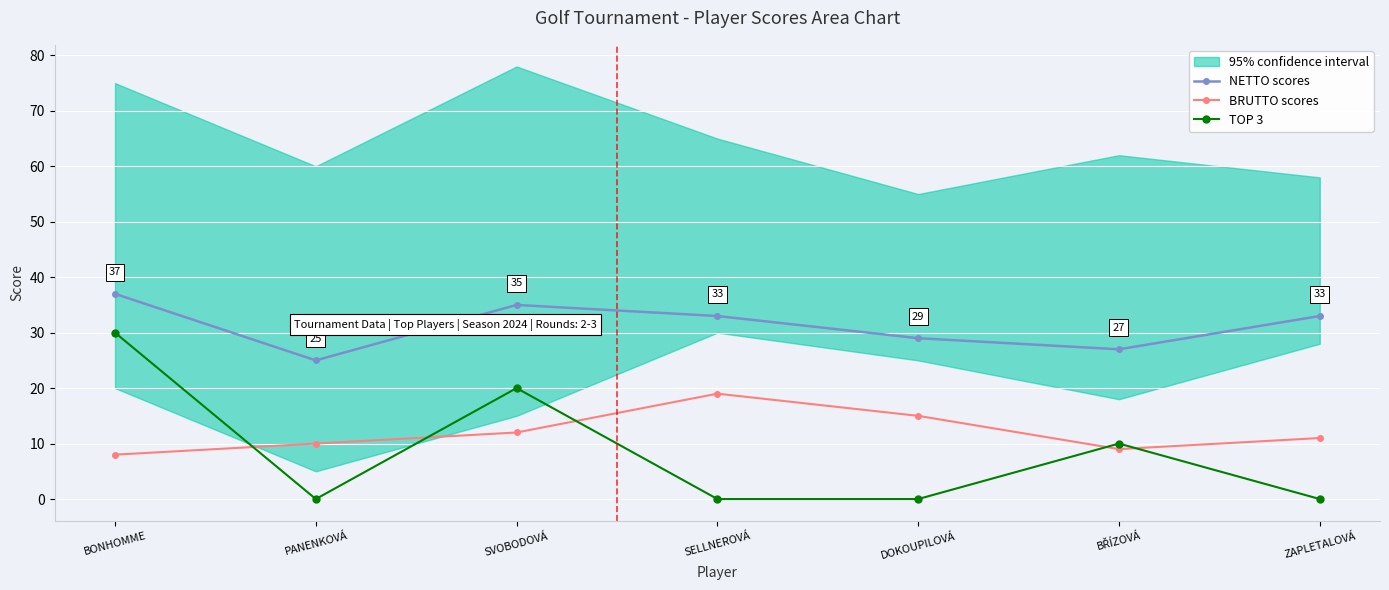

Which label corresponds to the largest value in the chart?

BONHOMME